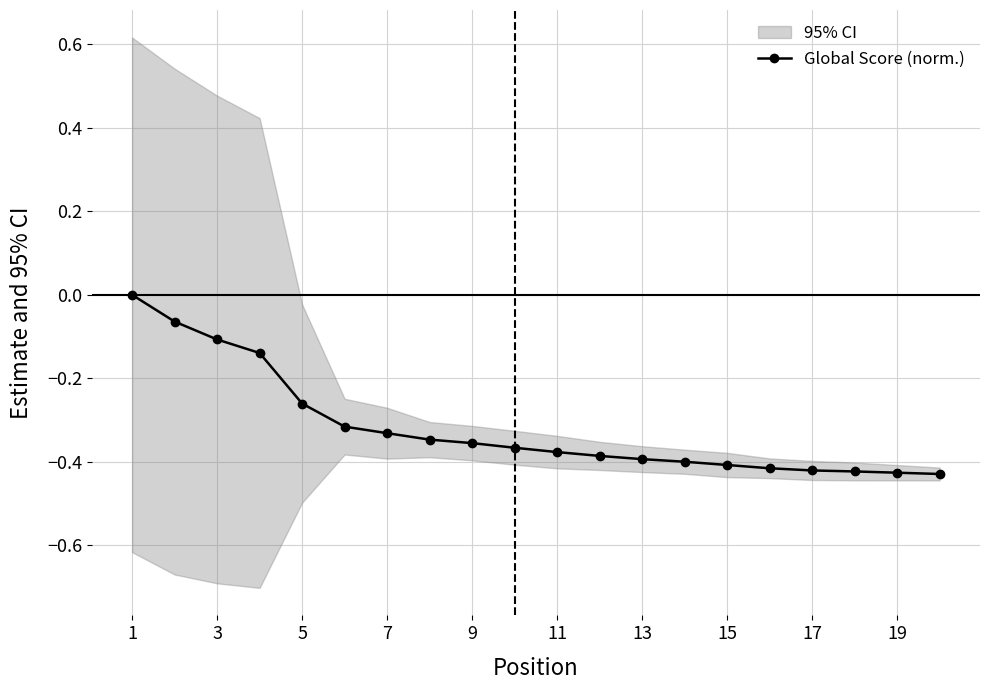

How many lines are shown in the chart?

1